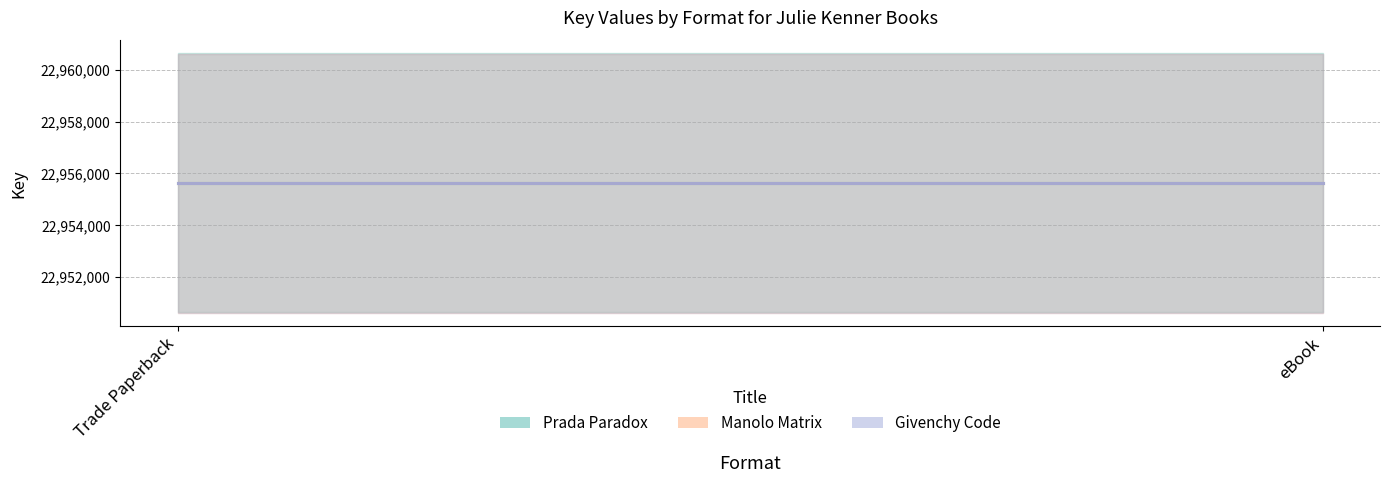

Rank the categories by Prada Paradox value from lowest to highest.

Trade Paperback, eBook